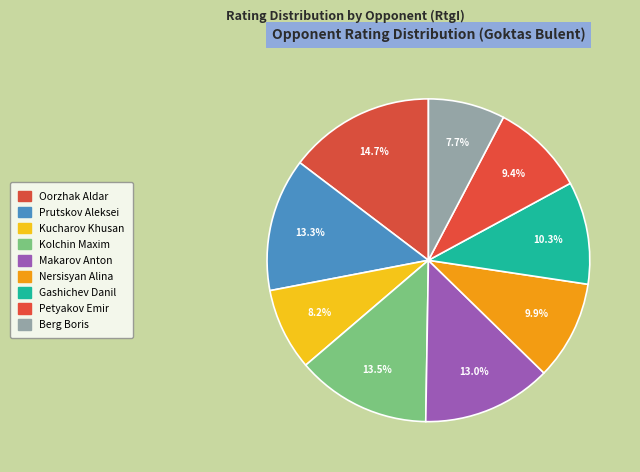

How many slices are in this pie chart?

9